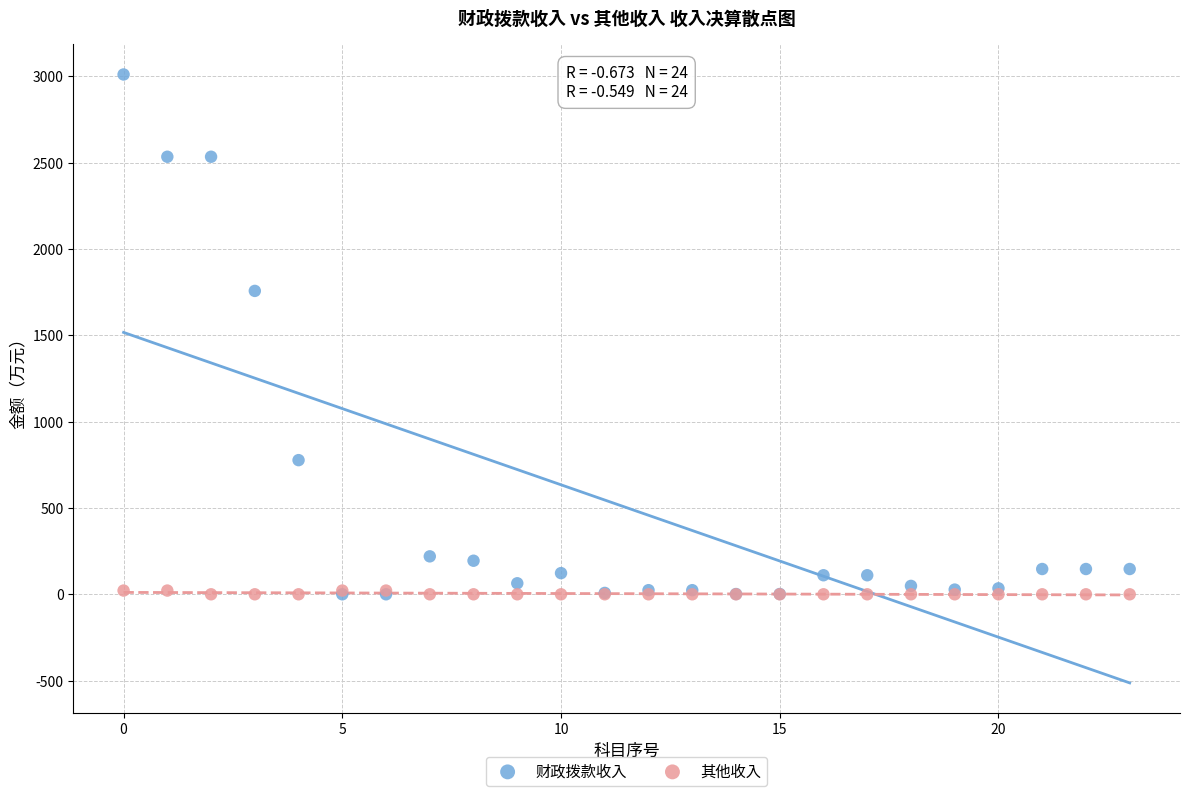

Across all series, what Y value is closest to 1505?

1757.1